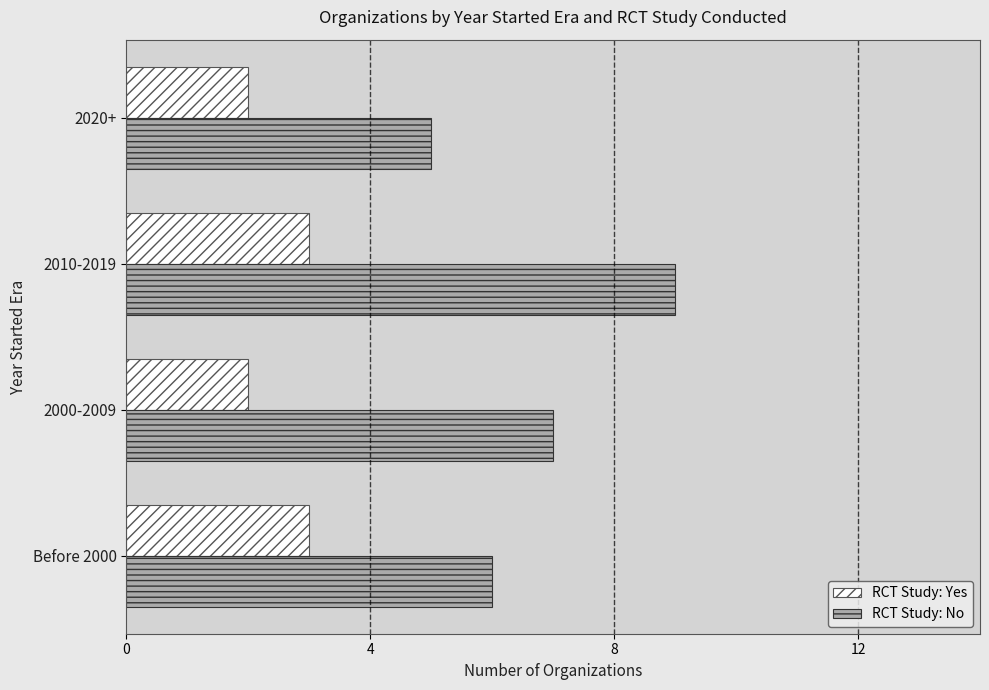

The RCT Study: No series shows 5 at 2020+. True or false?

True